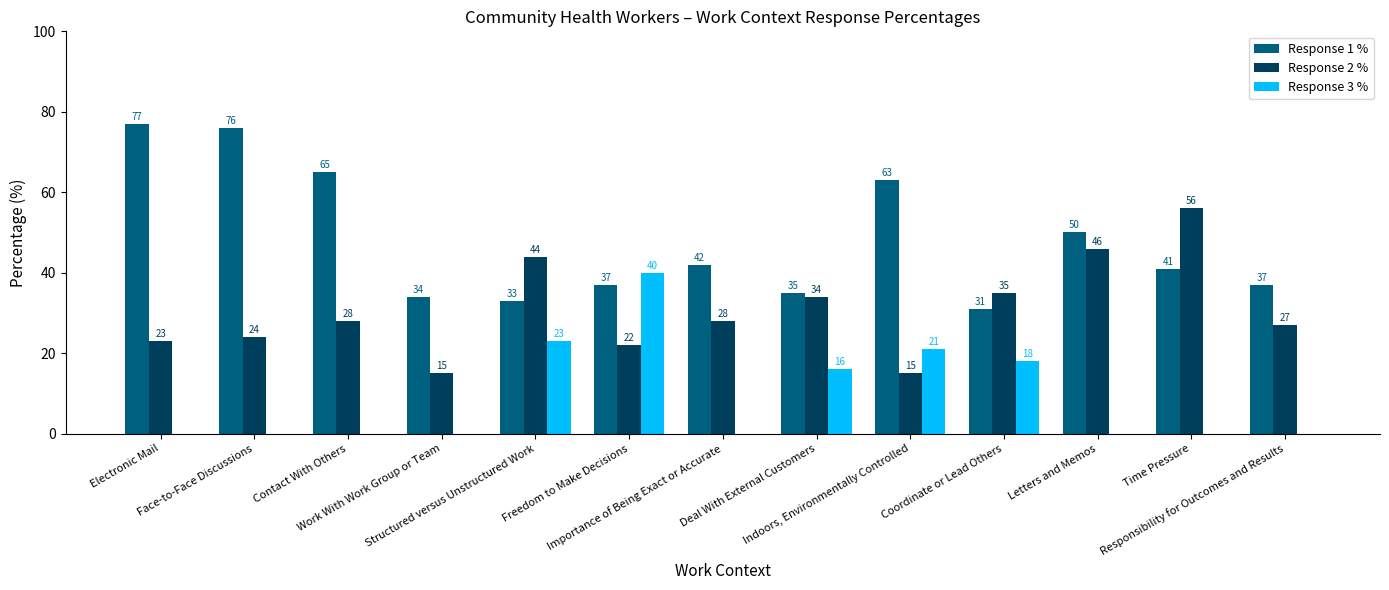

What is the maximum value for Response 1 %?

77